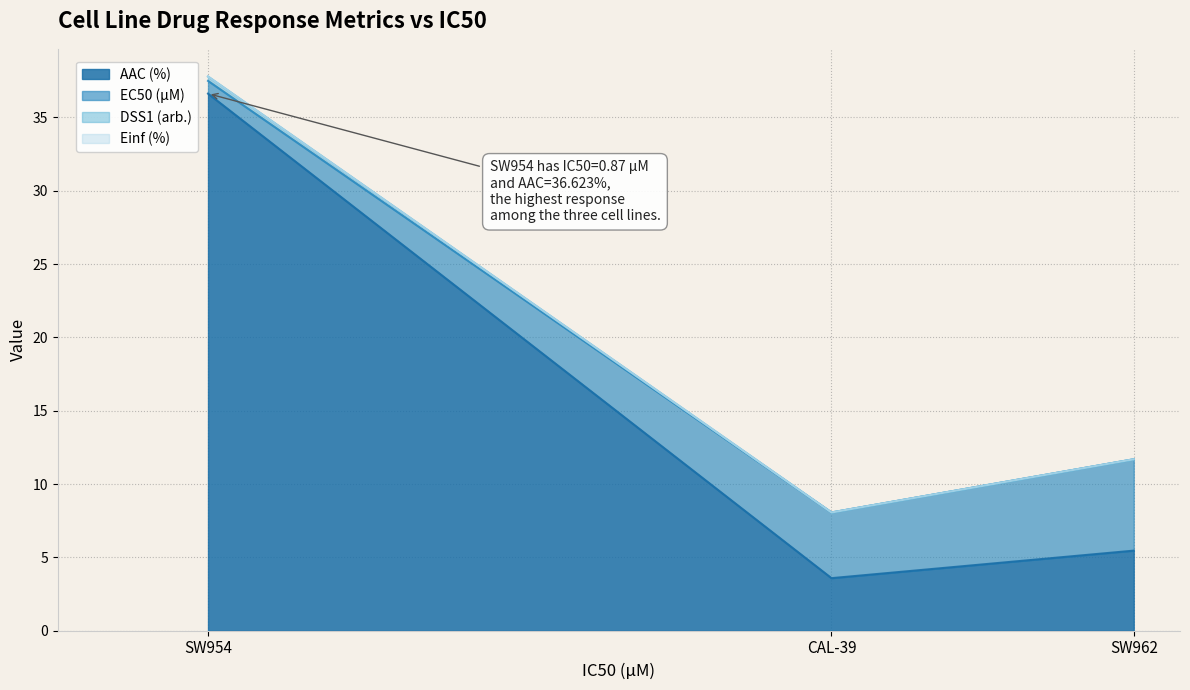

What is the approximate value of AAC (%) at SW962?

5.5